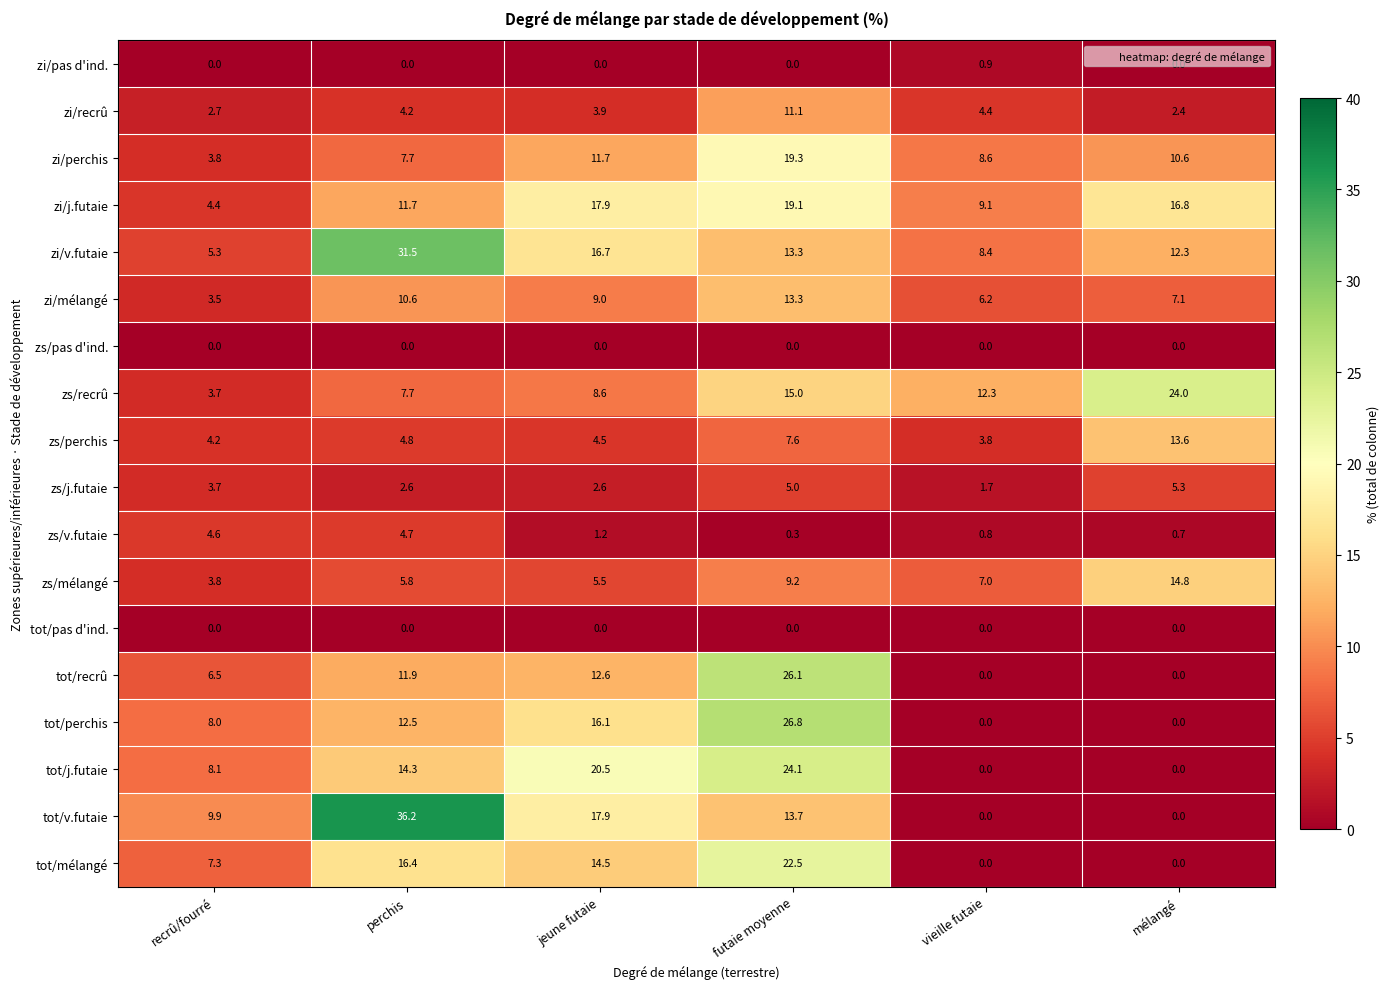

List the labels in order of zs/v.futaie value, largest first.

perchis, recrû/fourré, jeune futaie, vieille futaie, mélangé, futaie moyenne